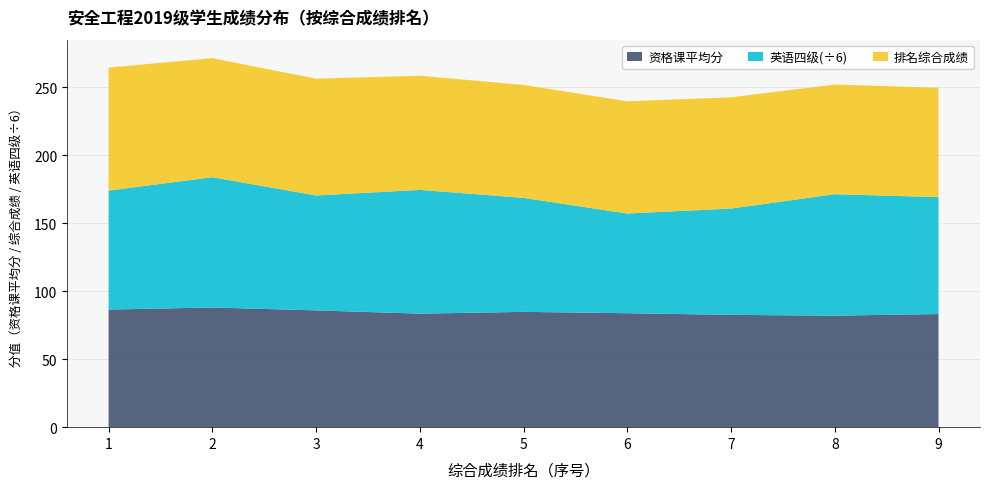

Reading right to left, list all the values displayed in this chart.

资格课平均分: 83.2	82.0	82.6	83.8	84.8	83.5	85.9	88.0	86.5
英语四级: 516.0	536.0	469.0	440.0	503.0	546.0	507.0	575.0	525.0
排名综合成绩: 80.4	80.7	81.8	82.5	83.1	84.0	85.9	87.6	90.5